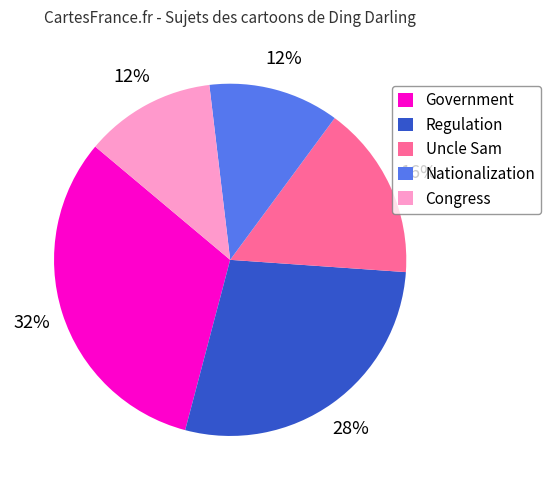

Does Uncle Sam account for over 50% of the chart?

No